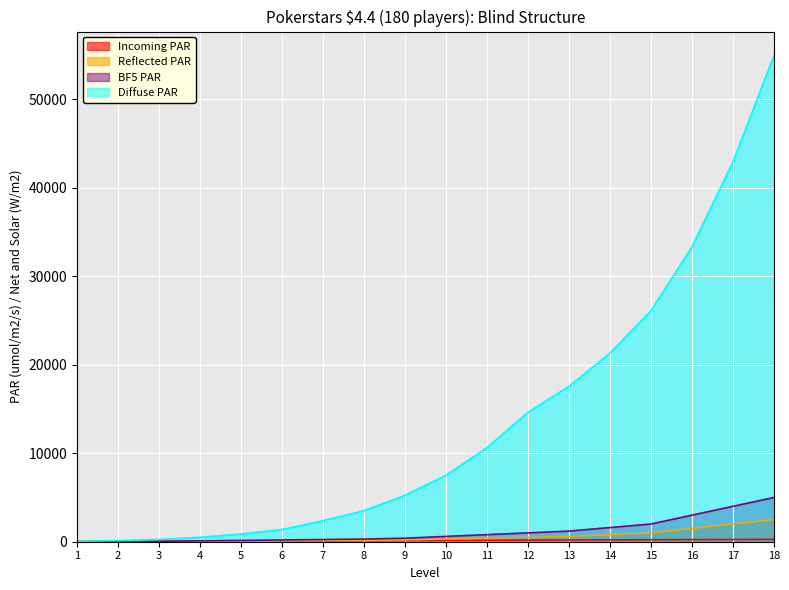

What are all the series names shown in the legend?

Incoming PAR, Reflected PAR, BF5 PAR, Diffuse PAR